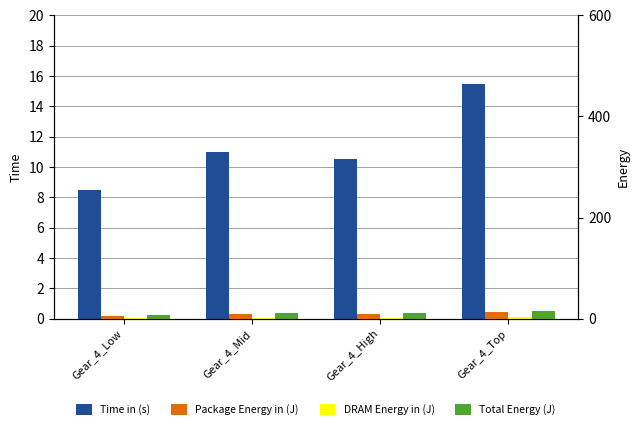

What is the label of the 2nd bar from the right?

Gear_4_High